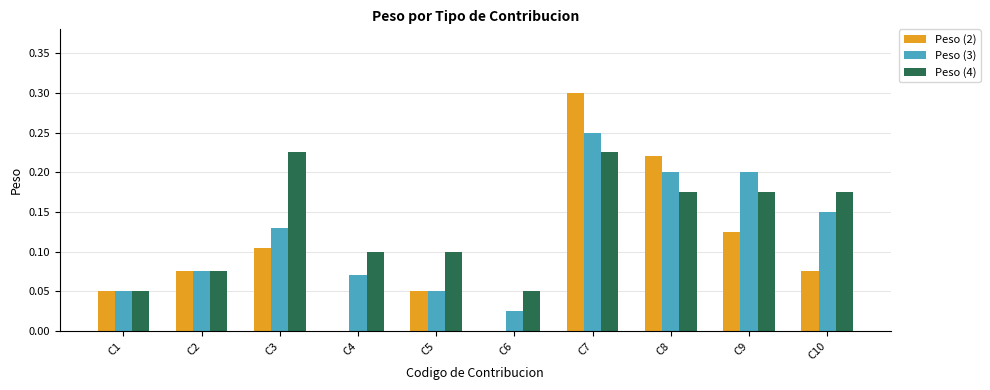

The Peso (2) series shows 0.0 at C1. True or false?

False